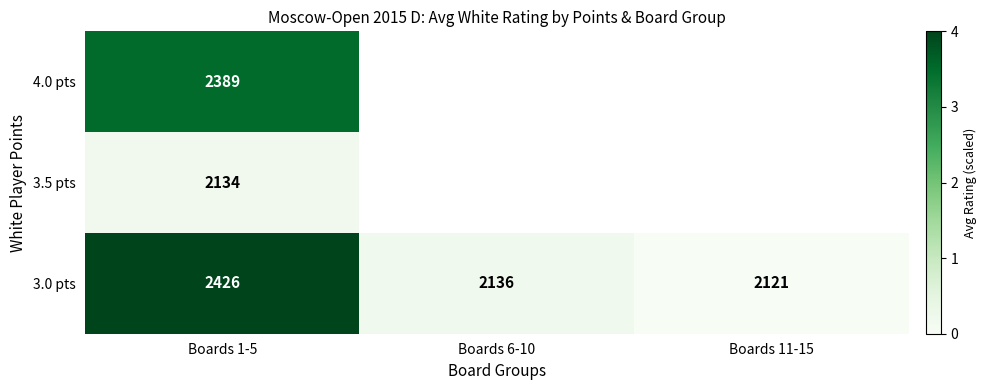

Rank the categories by 3.0 pts value from highest to lowest.

Boards 1-5, Boards 6-10, Boards 11-15